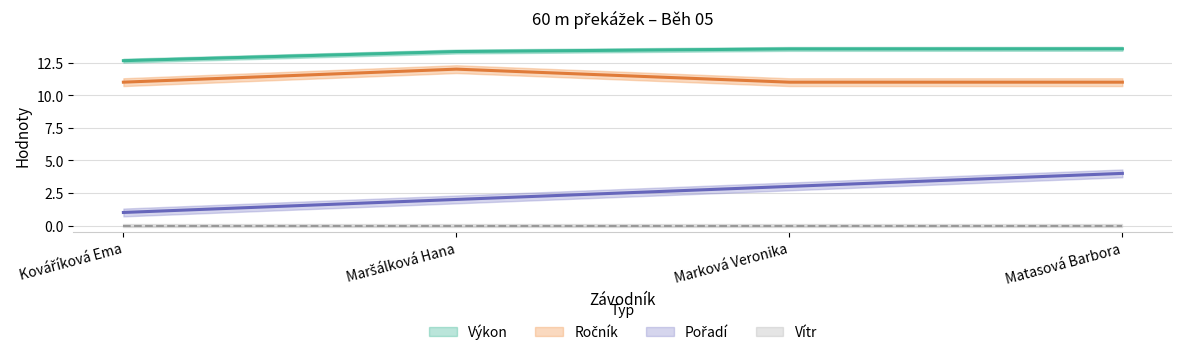

Where is Výkon nearest to the value 13?

Kováříková Ema